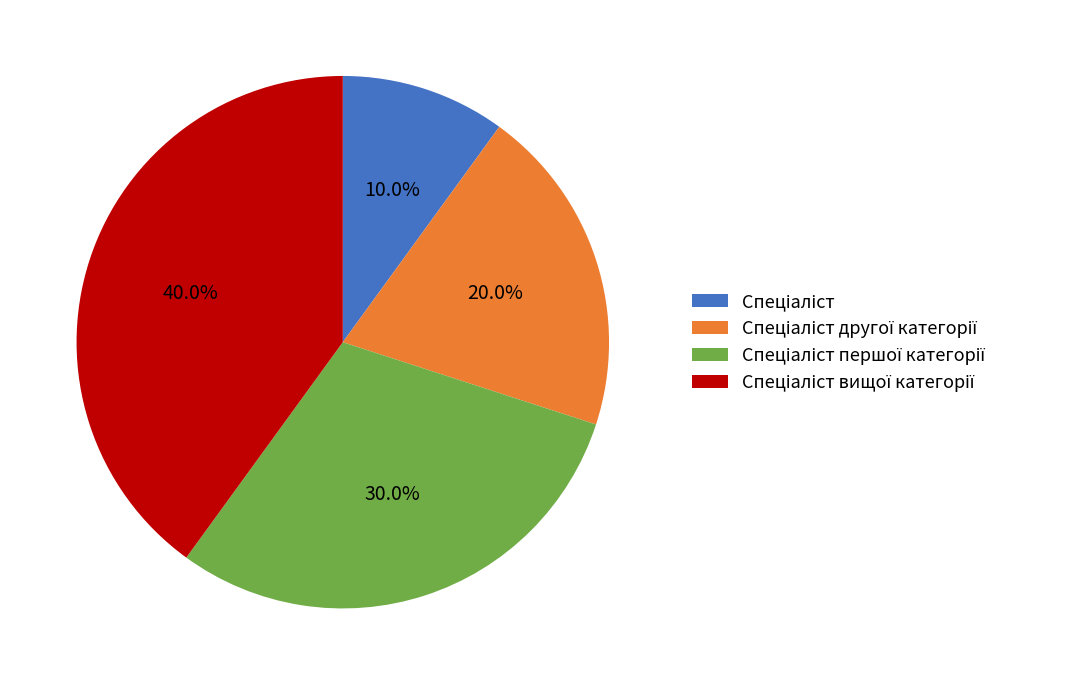

How many slices are in this pie chart?

4